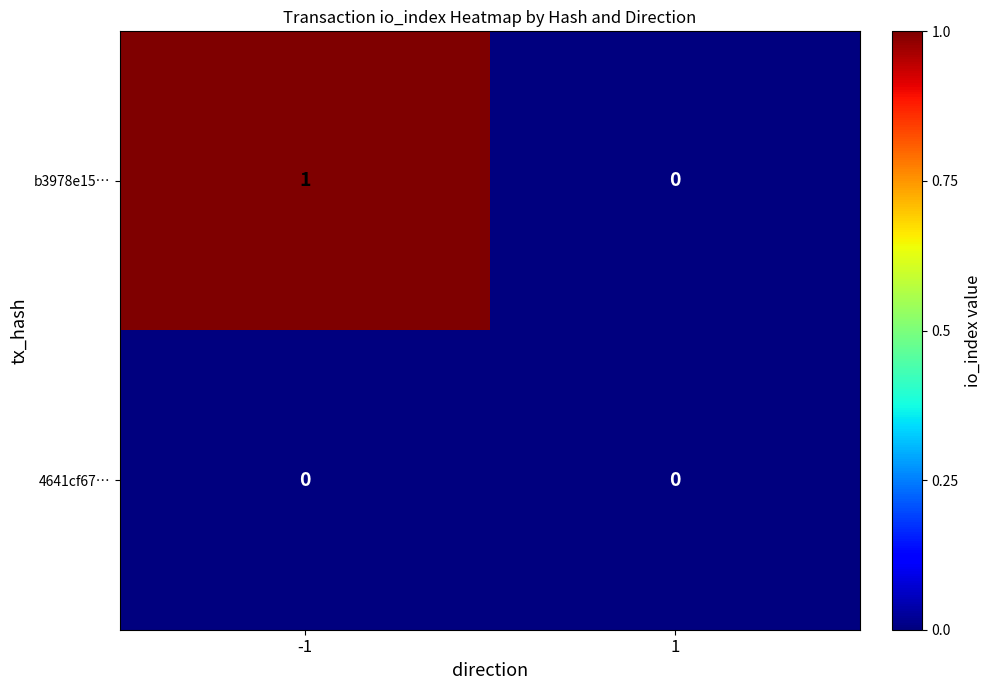

List the labels in order of b3978e15… value, smallest first.

1, -1